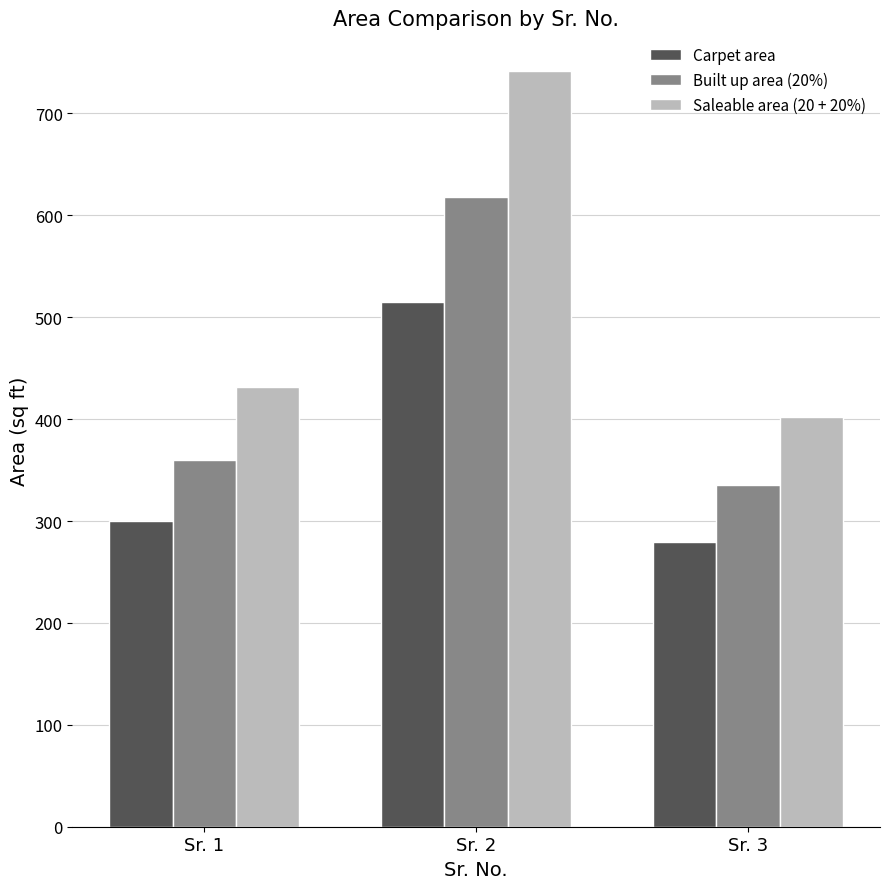

Which series has the largest range (max minus min)?

Saleable area (20 + 20%)